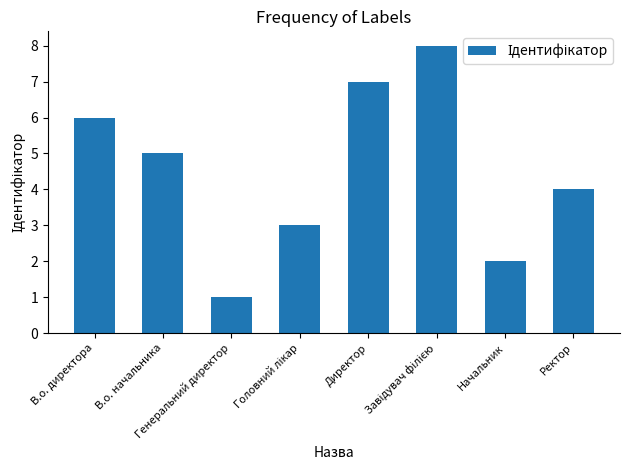

Which has a higher value, В.о. директора or Генеральний директор?

В.о. директора